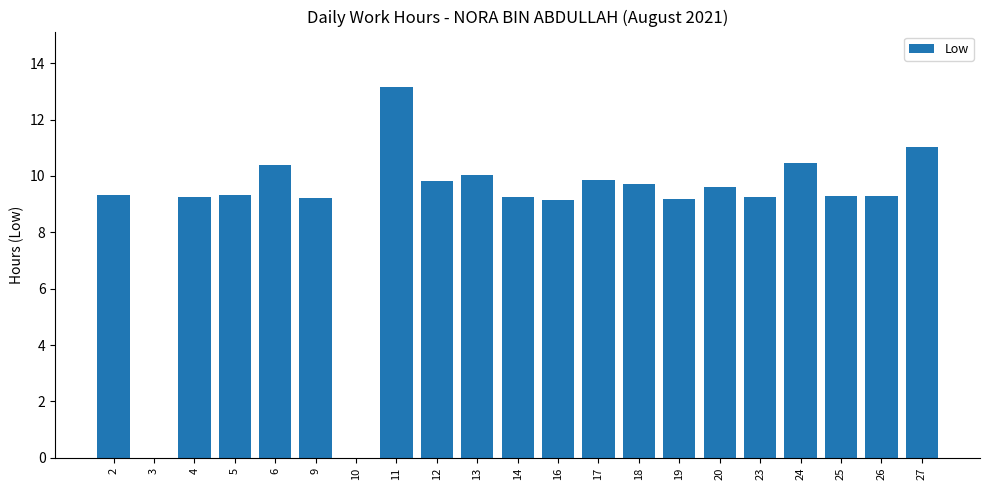

What is the sum of the values at 5 and 16?

18.5